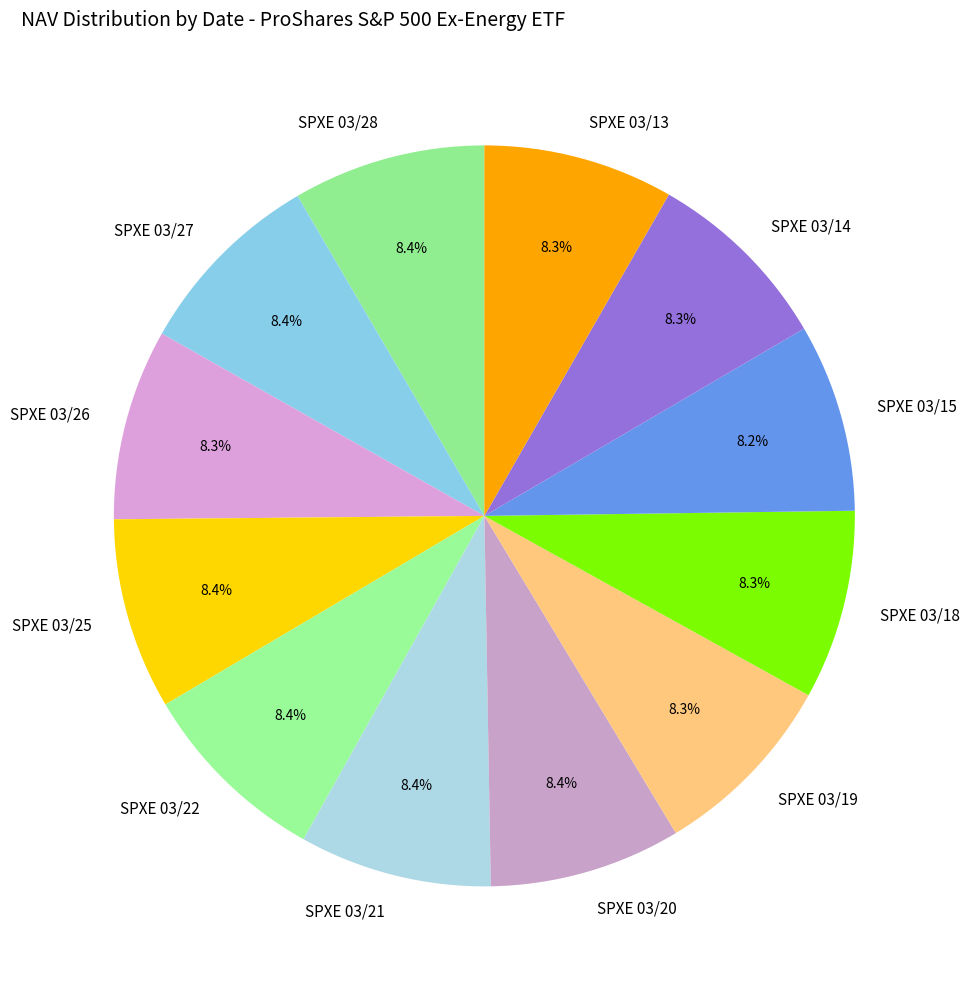

To the nearest percent, what portion does SPXE 03/18 represent?

8%